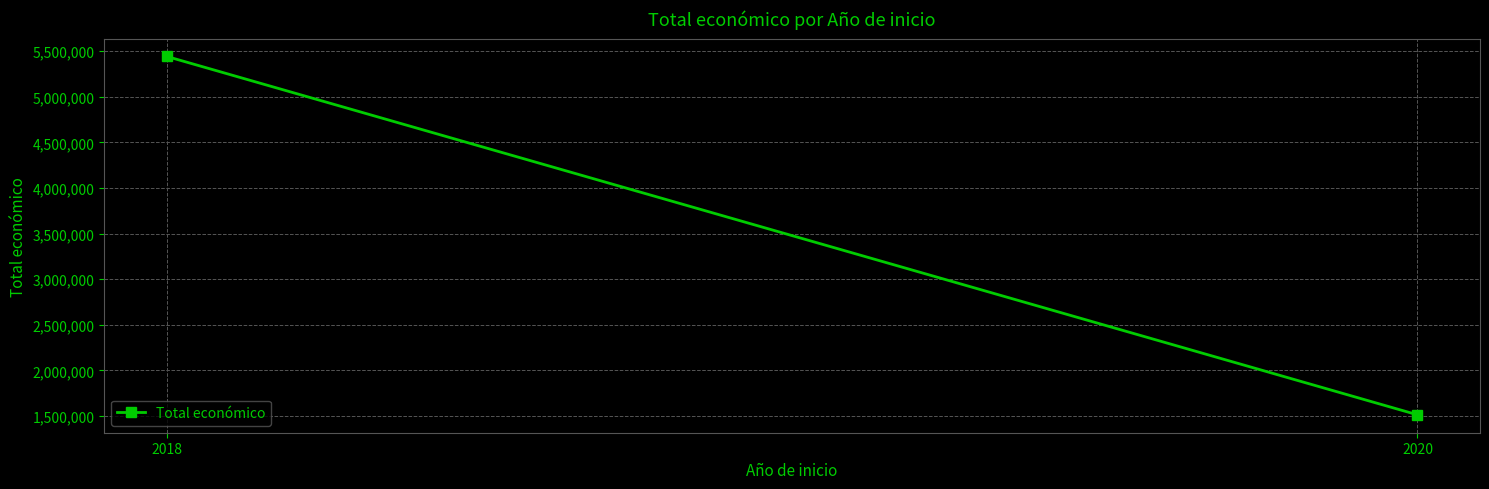

What is the value of the 2nd point from the left?

1513726